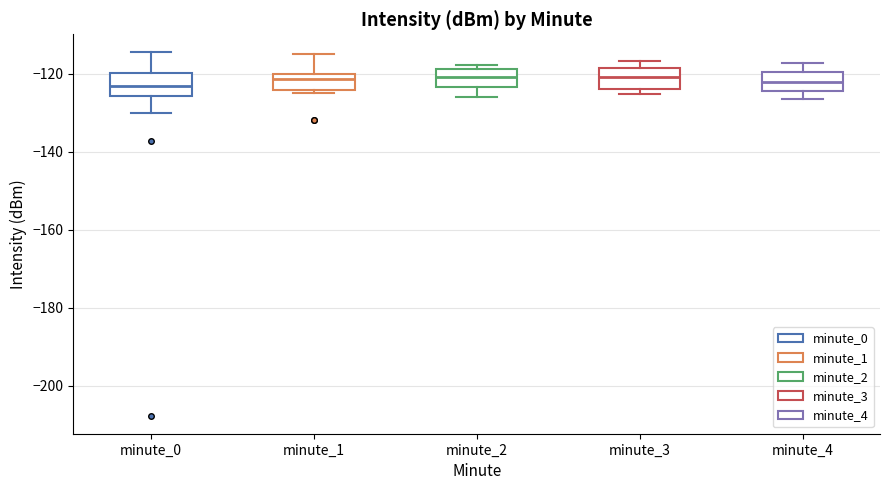

Reading left to right, transcribe this box plot: for each box, give where its median line is, the range the box spans, and where its two whiskers end, as read against the y-axis. The values are not printed on the chart, so give them approximately, as read against the axis.

minute_0: median -124, box -126 to -120, whiskers -130 to -114
minute_1: median -122, box -124 to -120, whiskers -126 to -116
minute_2: median -120, box -124 to -118, whiskers -126 to -118 (just above the box's upper edge)
minute_3: median -120, box -124 to -118, whiskers -126 to -116
minute_4: median -122, box -124 to -120, whiskers -126 to -118